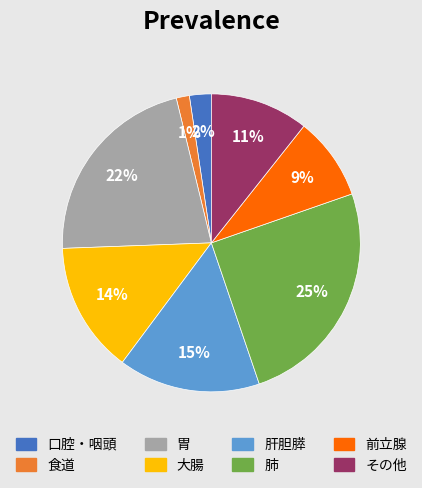

Count the number of slices in the pie.

8